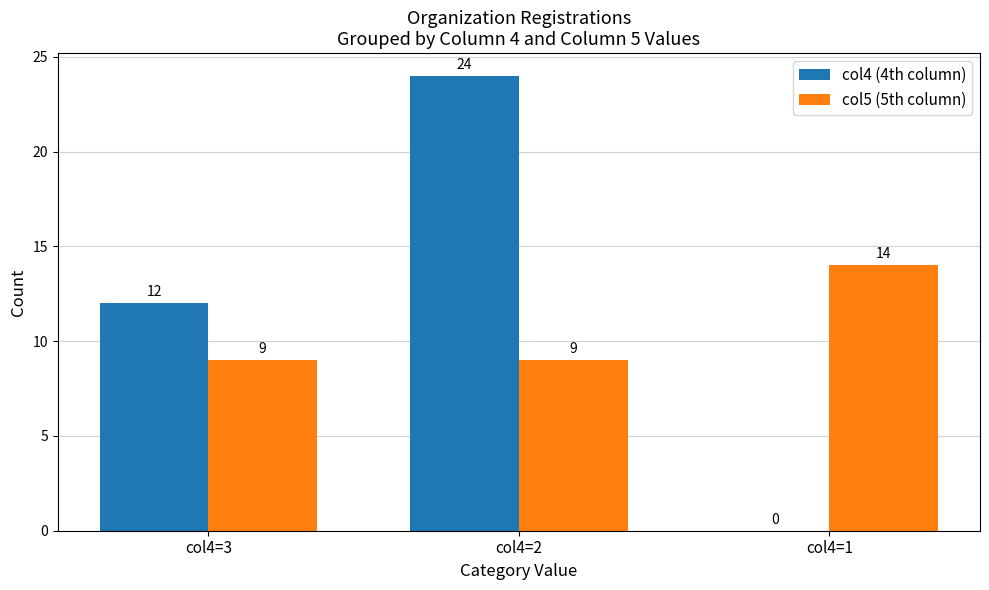

Which series has the largest total across all categories?

col4 (4th column)